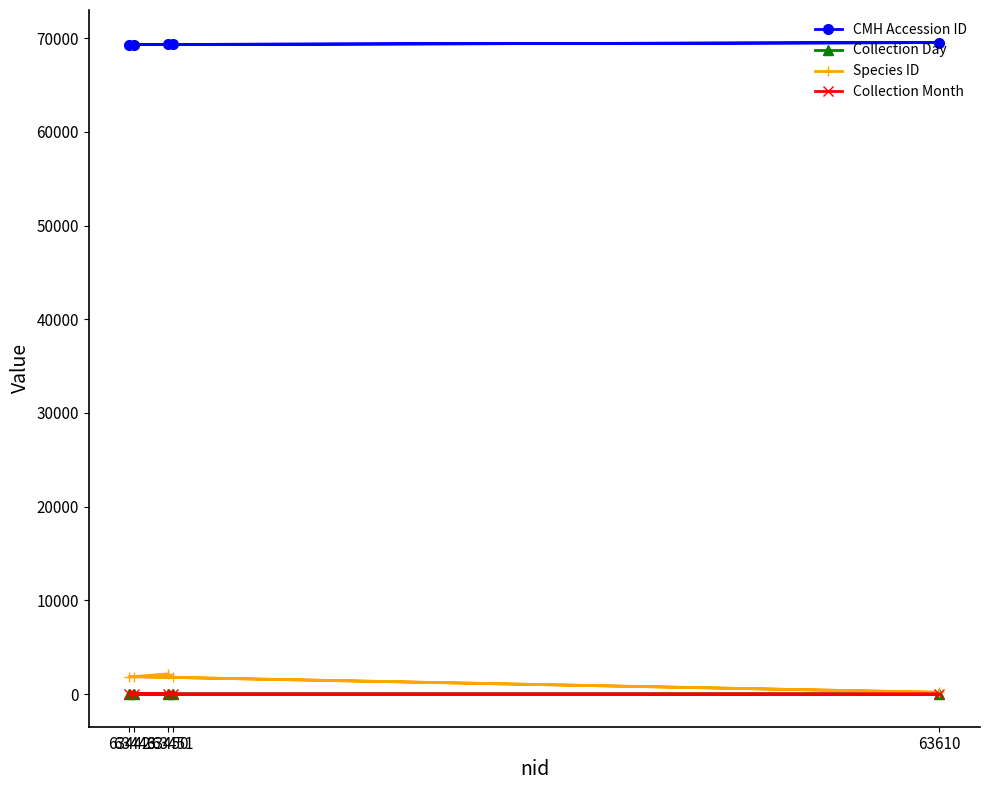

What position from the left is 63451?

5